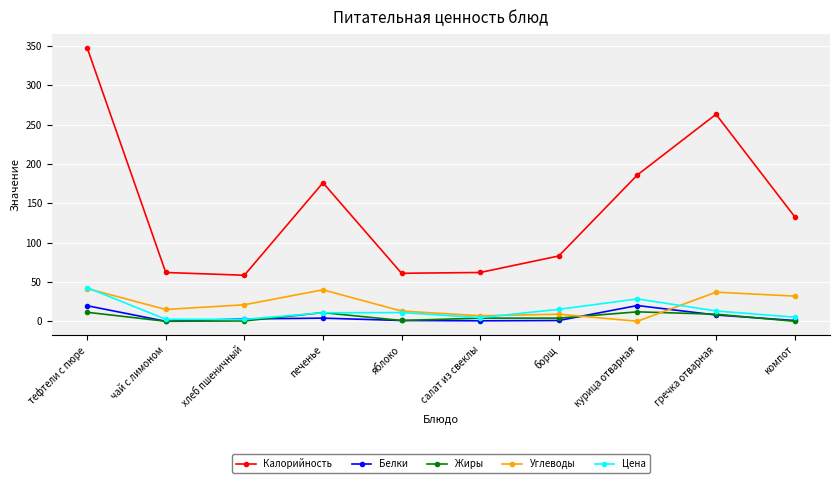

At which category is the sum across all series the highest?

тефтели с пюре